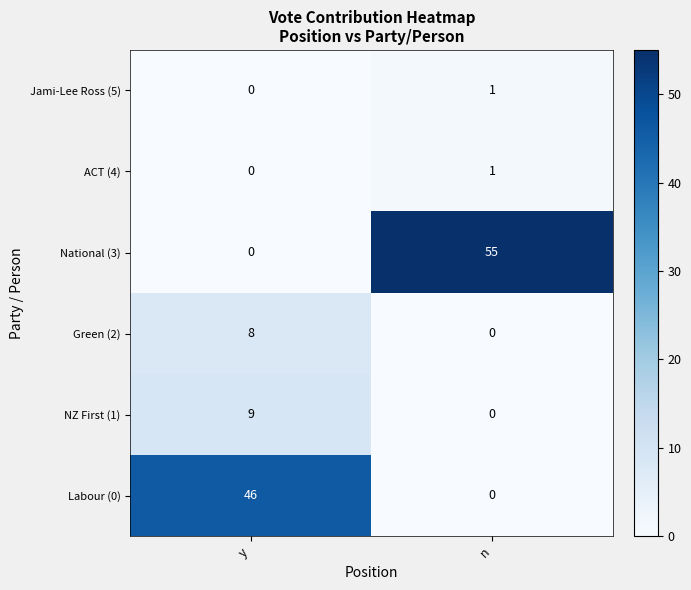

What is the average value of the Labour (0) series?

23